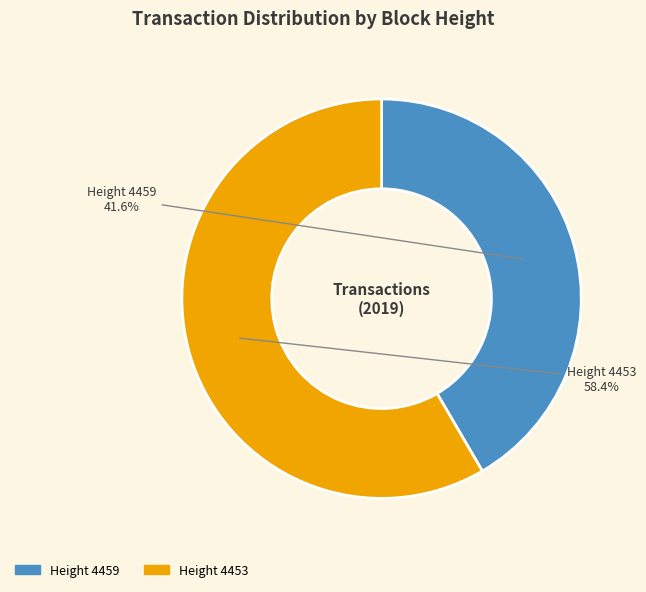

What is the smallest slice in the pie chart?

Height 4459